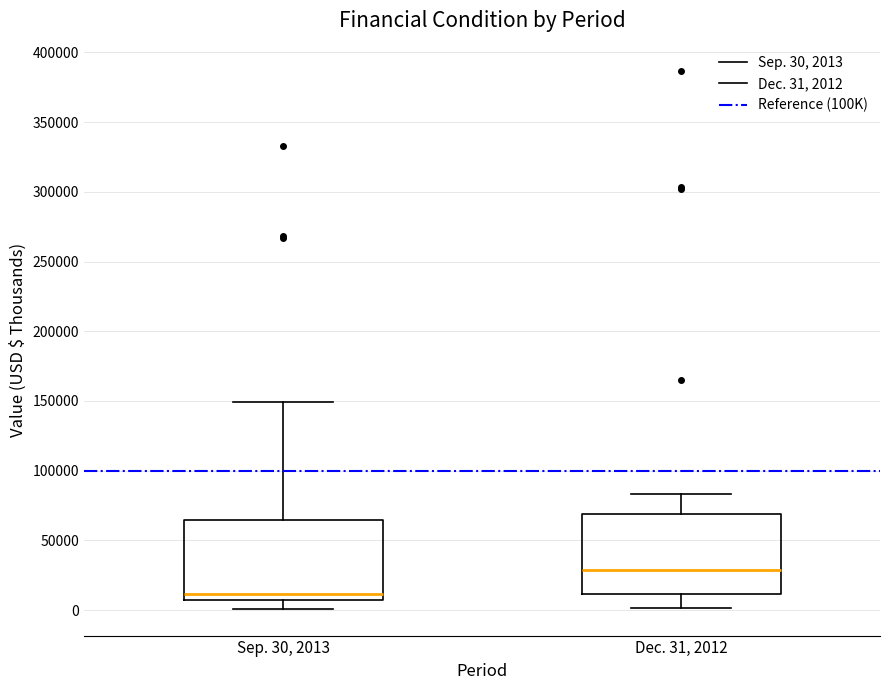

Which box's median line is the highest?

Dec. 31, 2012